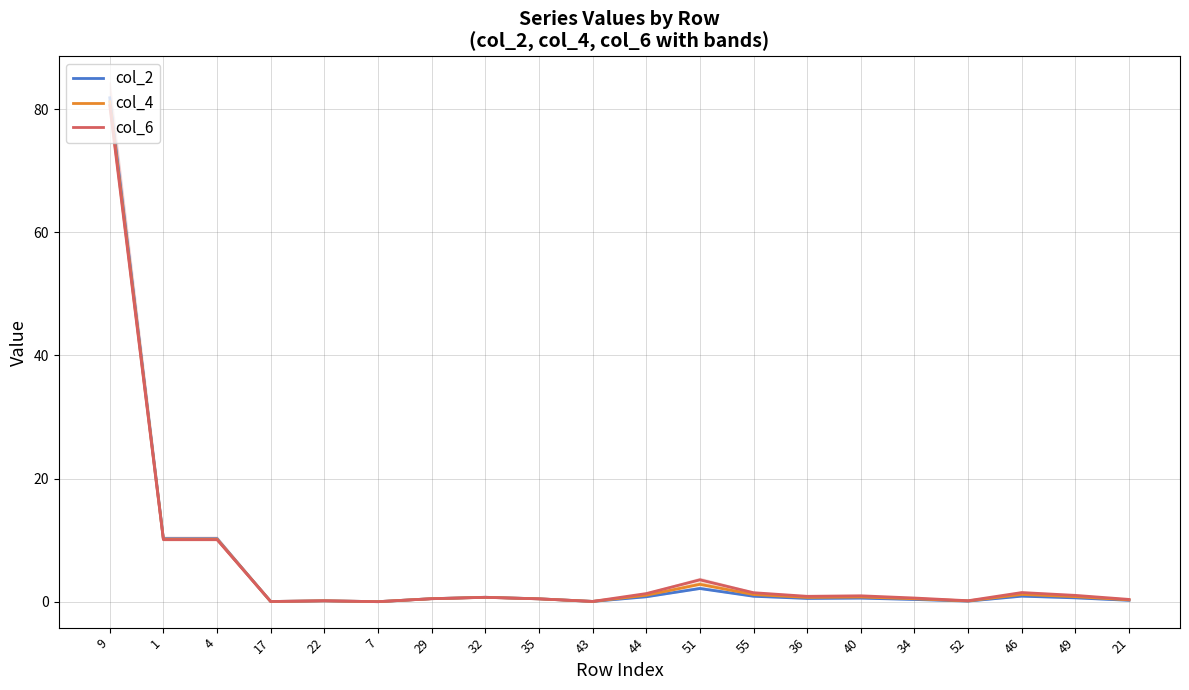

How many lines are shown in the chart?

3